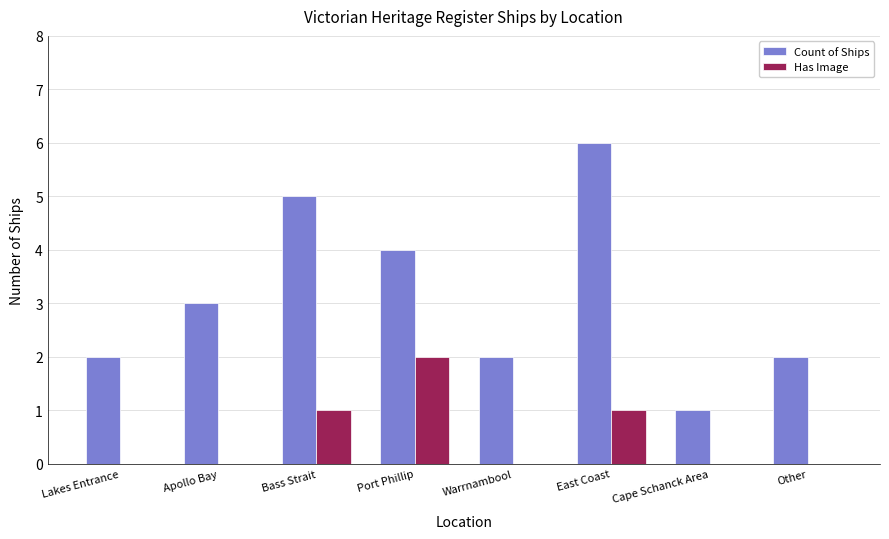

How many series are shown in this chart?

2